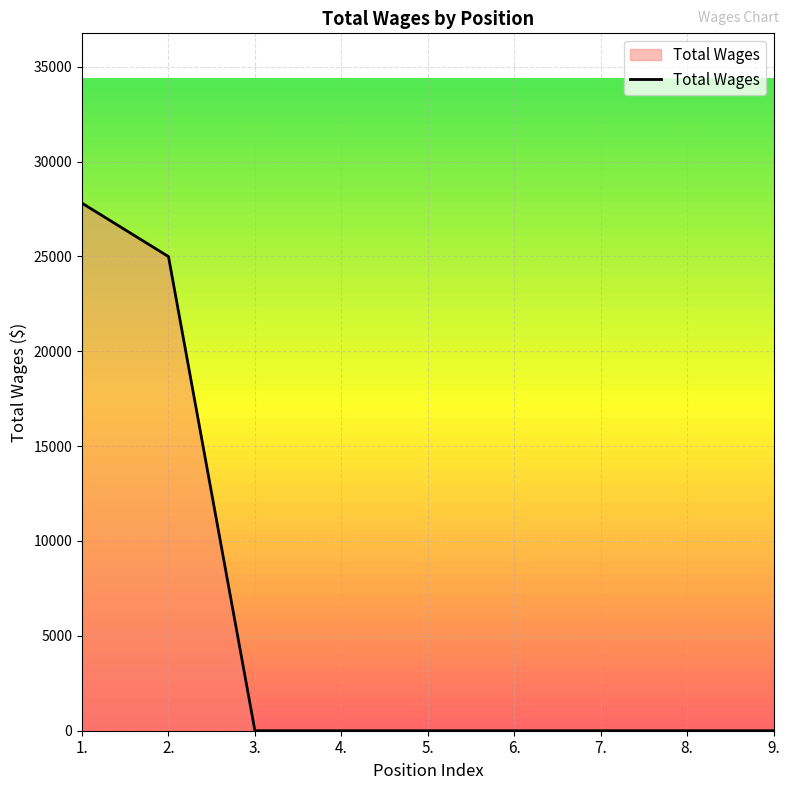

The value at 9. is 17957. True or false?

False